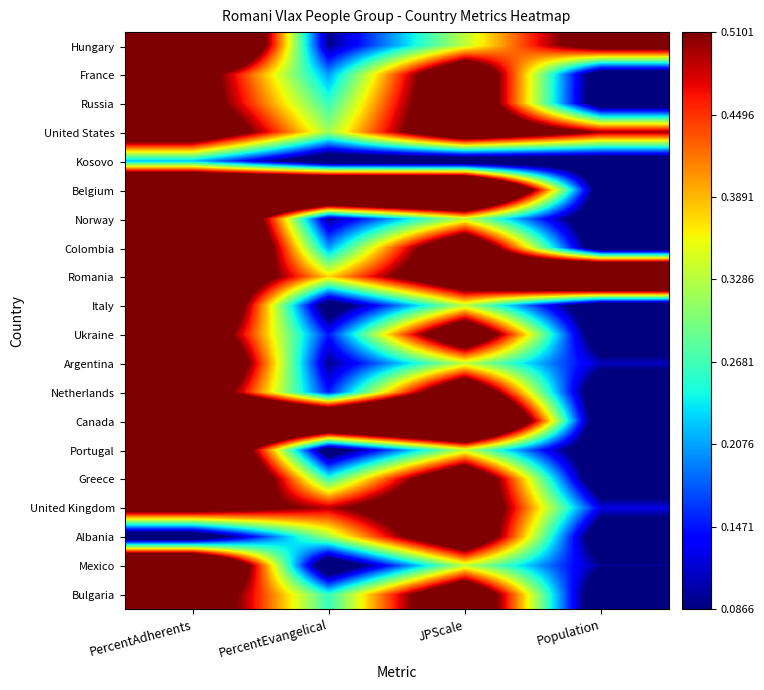

Reading right to left, what are all the values shown in this chart?

Hungary: Population=0.6	JPScale=0.3	PercentEvangelical=0.1	PercentAdherents=1.0
France: Population=0.0	JPScale=0.7	PercentEvangelical=0.2	PercentAdherents=0.6
Russia: Population=0.0	JPScale=0.7	PercentEvangelical=0.3	PercentAdherents=0.6
United States: Population=0.5	JPScale=0.7	PercentEvangelical=0.3	PercentAdherents=0.7
Kosovo: Population=0.0	JPScale=0.0	PercentEvangelical=0.0	PercentAdherents=0.2
Belgium: Population=0.0	JPScale=1.0	PercentEvangelical=1.0	PercentAdherents=1.0
Norway: Population=0.0	JPScale=0.3	PercentEvangelical=0.1	PercentAdherents=1.0
Colombia: Population=0.0	JPScale=0.7	PercentEvangelical=0.2	PercentAdherents=1.0
Romania: Population=1.0	JPScale=0.7	PercentEvangelical=0.4	PercentAdherents=0.7
Italy: Population=0.0	JPScale=0.3	PercentEvangelical=0.0	PercentAdherents=0.8
Ukraine: Population=0.0	JPScale=0.7	PercentEvangelical=0.1	PercentAdherents=0.7
Argentina: Population=0.1	JPScale=0.3	PercentEvangelical=0.1	PercentAdherents=0.8
Netherlands: Population=0.0	JPScale=0.7	PercentEvangelical=0.1	PercentAdherents=0.7
Canada: Population=0.0	JPScale=1.0	PercentEvangelical=0.8	PercentAdherents=1.0
Portugal: Population=0.0	JPScale=0.3	PercentEvangelical=0.0	PercentAdherents=0.9
Greece: Population=0.0	JPScale=0.7	PercentEvangelical=0.3	PercentAdherents=0.9
United Kingdom: Population=0.1	JPScale=0.7	PercentEvangelical=0.5	PercentAdherents=0.6
Albania: Population=0.0	JPScale=0.7	PercentEvangelical=0.3	PercentAdherents=0.0
Mexico: Population=0.1	JPScale=0.3	PercentEvangelical=0.0	PercentAdherents=0.9
Bulgaria: Population=0.0	JPScale=0.7	PercentEvangelical=0.3	PercentAdherents=0.6